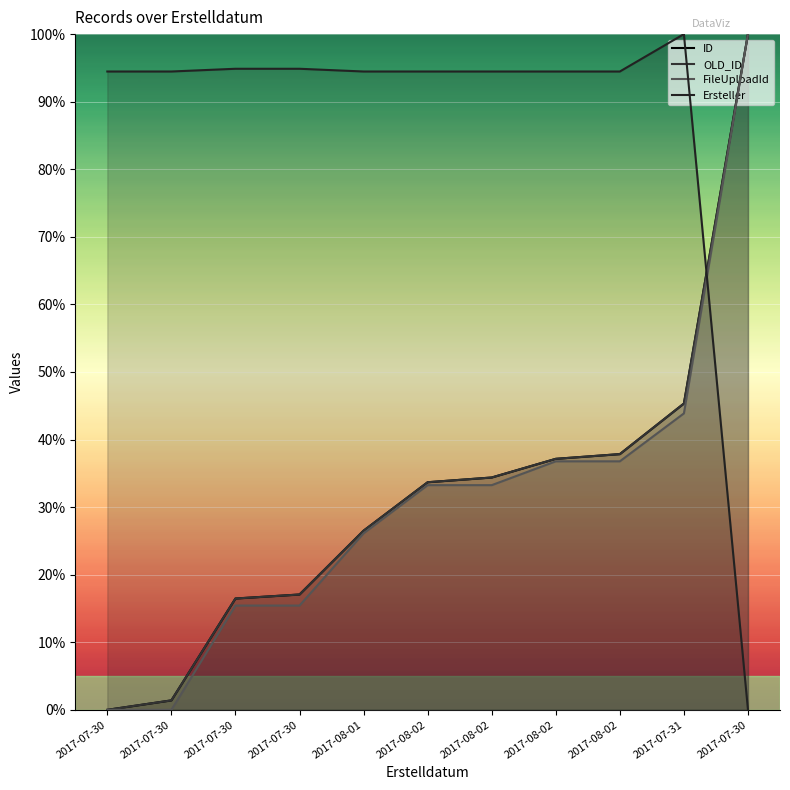

True or false: OLD_ID has more than 1 interior local peaks.

False